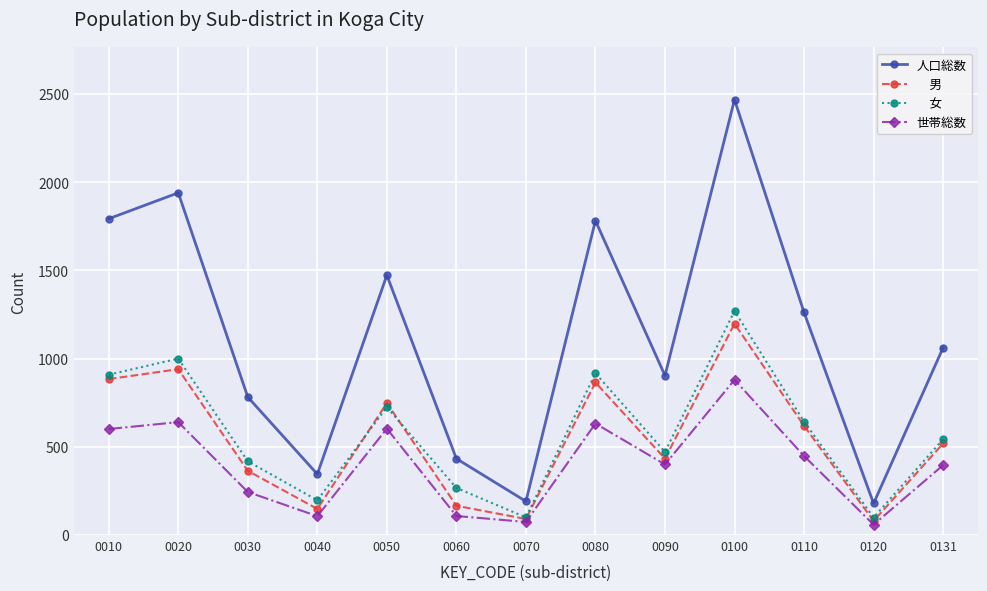

At which category is the sum across all series the highest?

0100